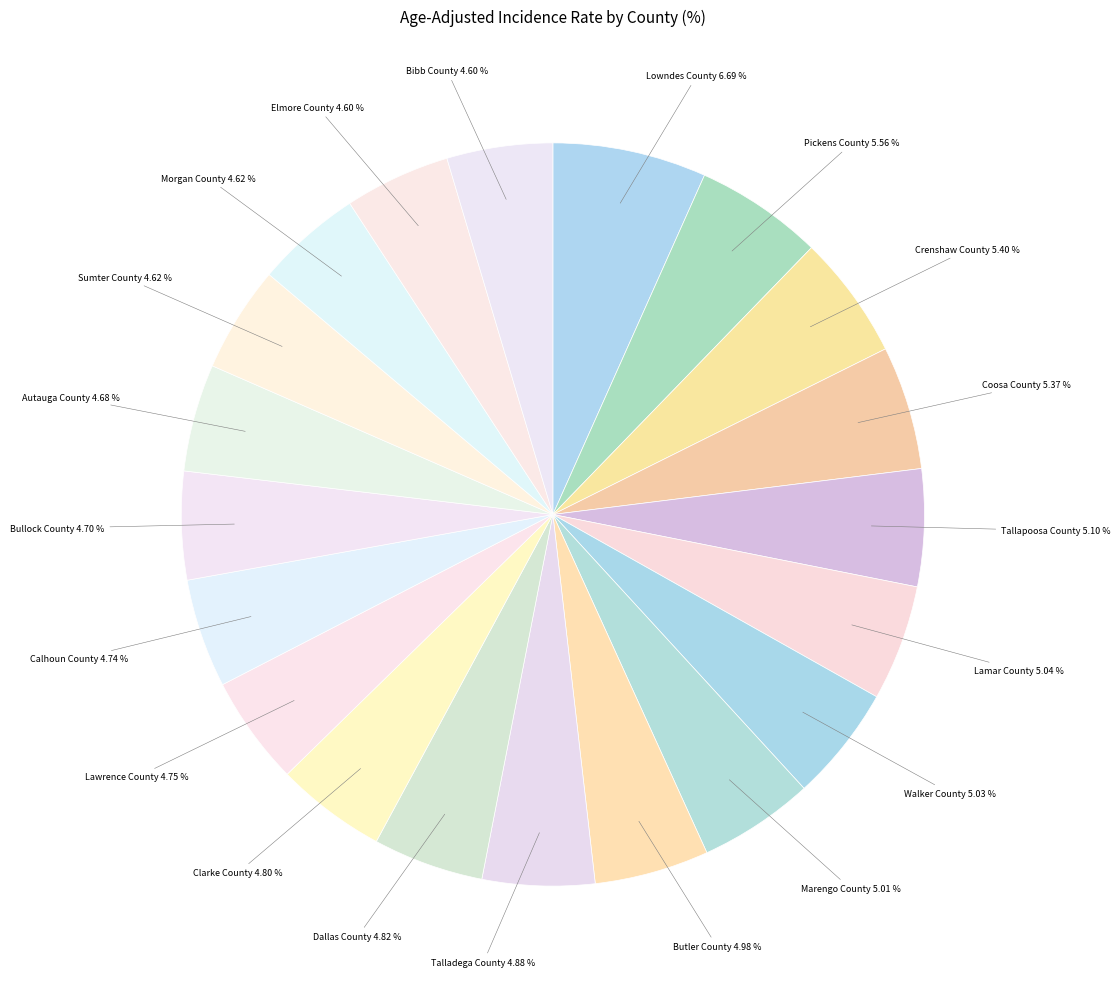

How many segments does this pie chart have?

20